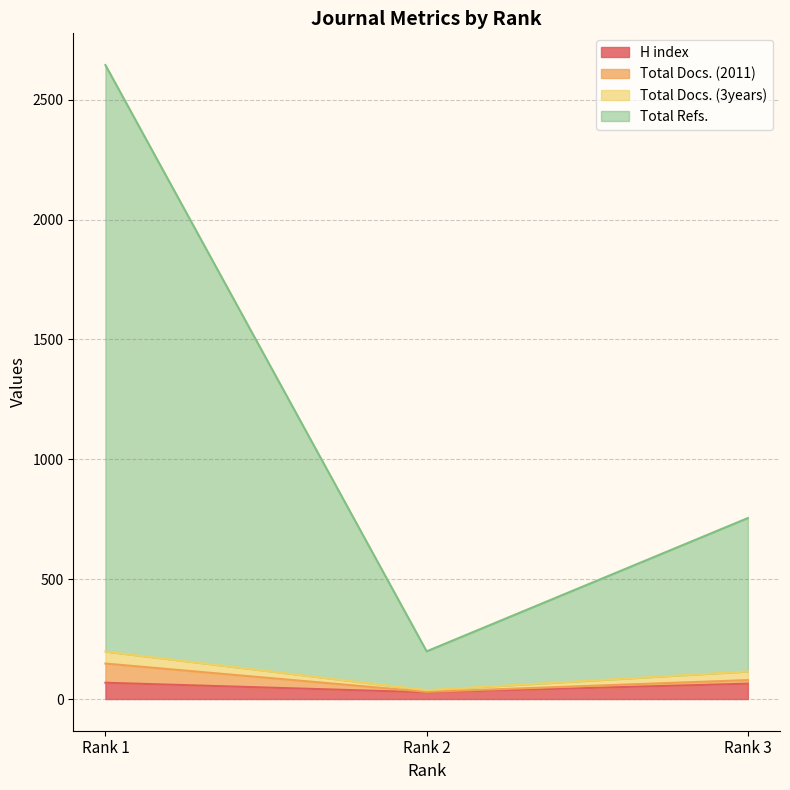

What is the highest value of the H index series?

68